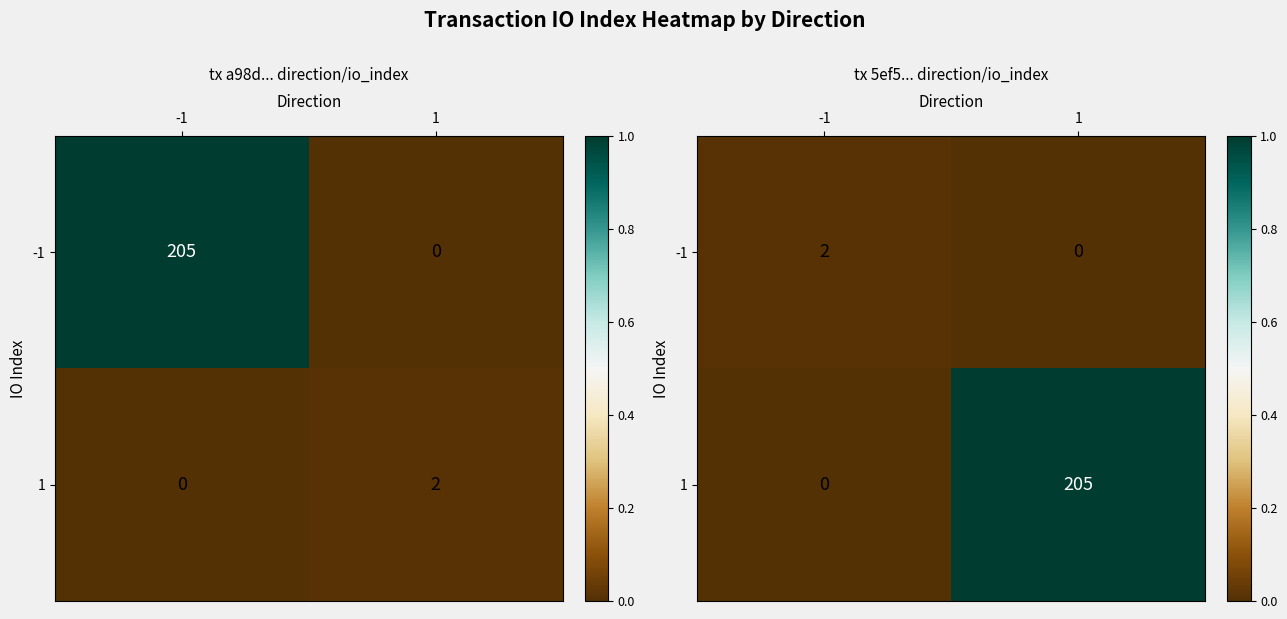

Where is -1 nearest to the value 0?

1